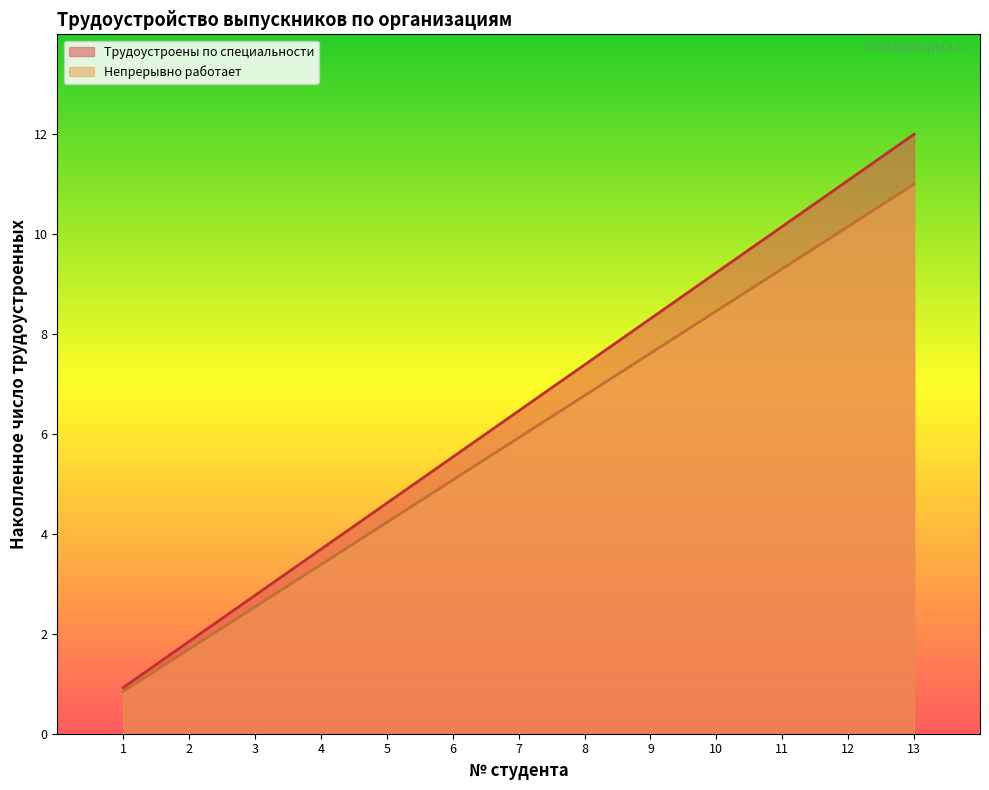

What is the greatest value displayed?

12.0